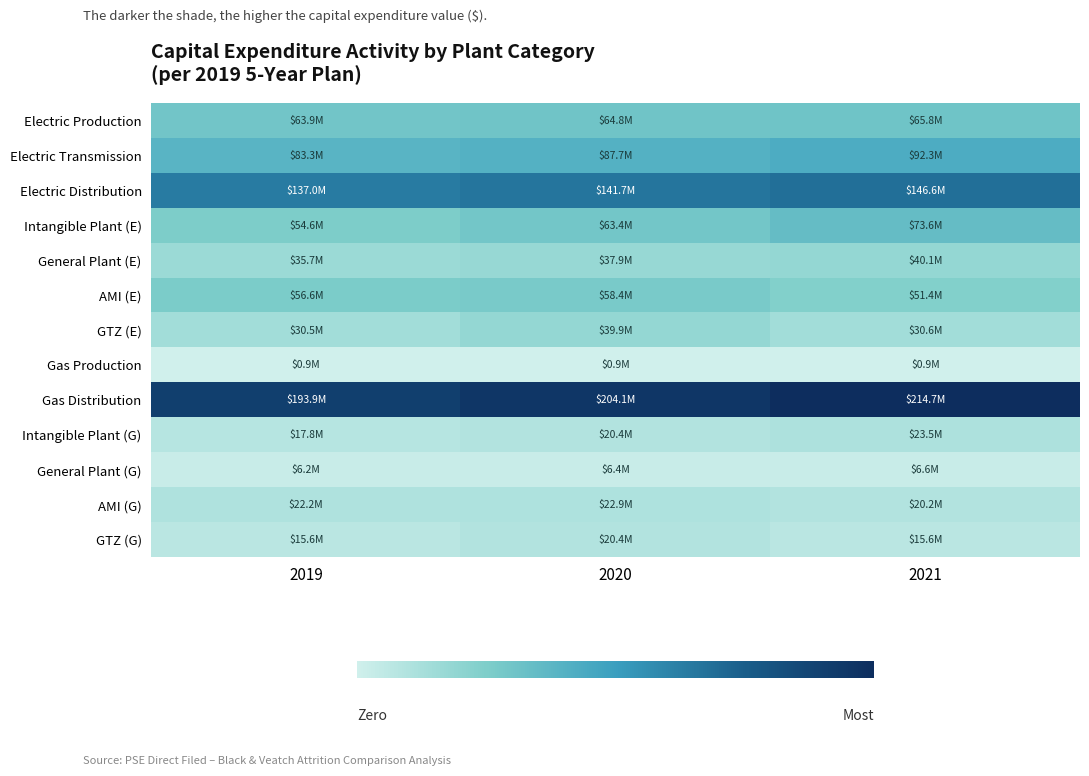

List the series in order of their peak value, highest first.

Gas Distribution, Electric Distribution, Electric Transmission, Intangible Plant (E), Electric Production, AMI (E), General Plant (E), GTZ (E), Intangible Plant (G), AMI (G), GTZ (G), General Plant (G), Gas Production